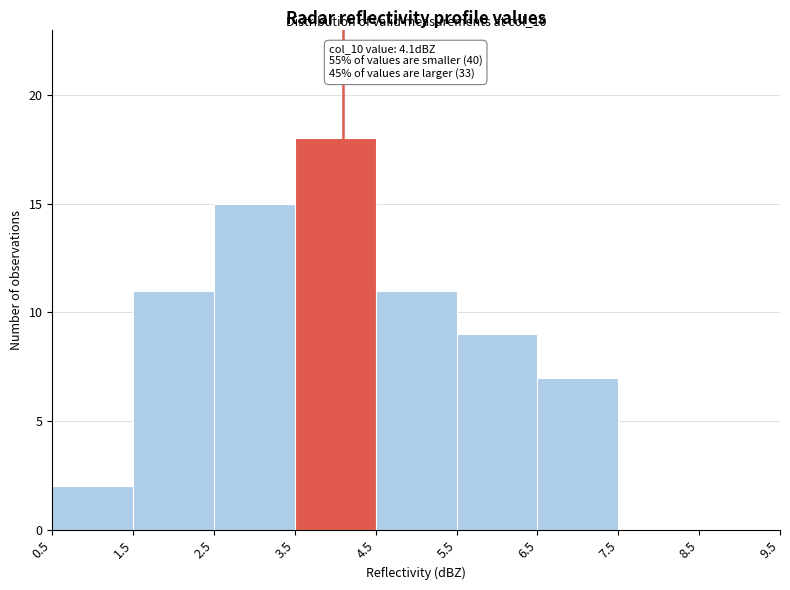

Over which range of the x-axis is the bar tallest?

3.5 to 4.5